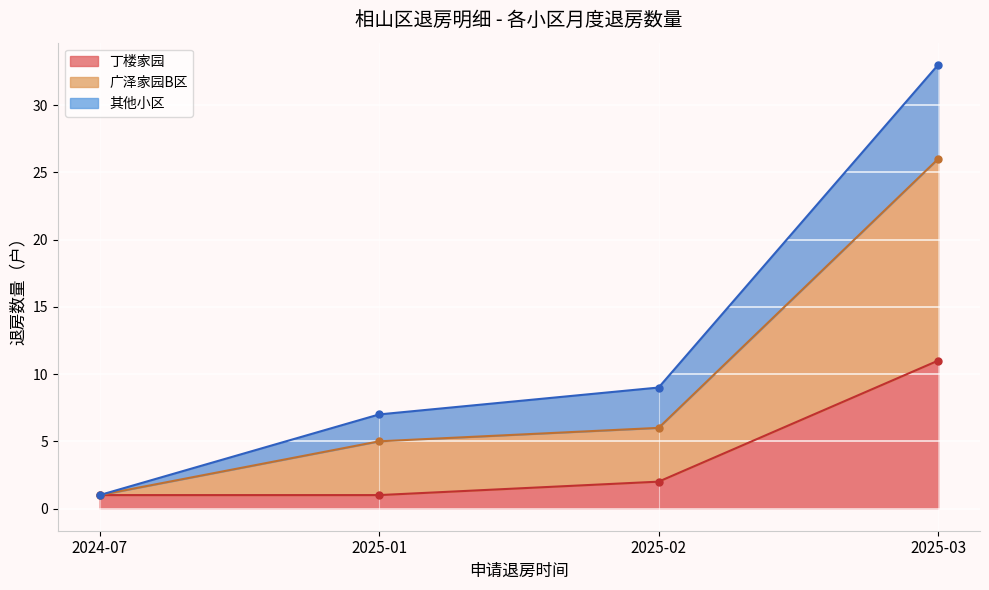

The value of 其他小区 at 2025-03 is 7. True or false?

True